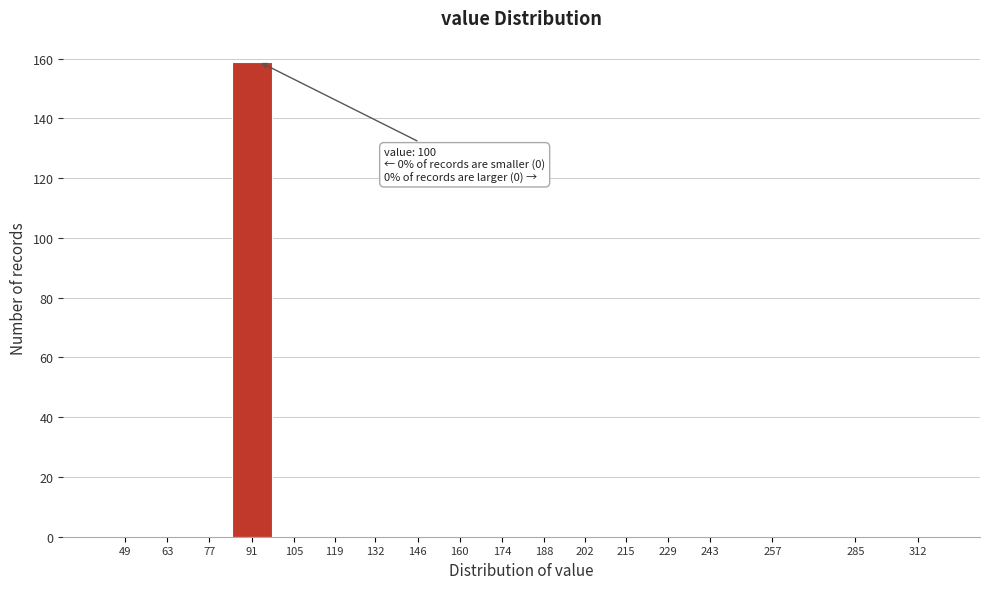

Reading left to right, transcribe all the data shown in this chart.

49=0	63=0	77=0	91=159	105=0	119=0	132=0	146=0	160=0	174=0	188=0	202=0	215=0	229=0	243=0	257=0	285=0	312=0